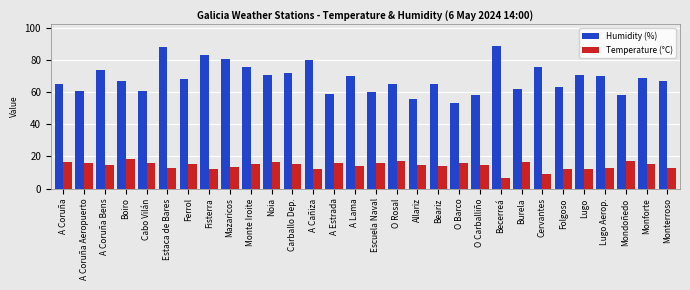

What is the difference between the second highest and minimum values in the Humidity (%) series?

35.0